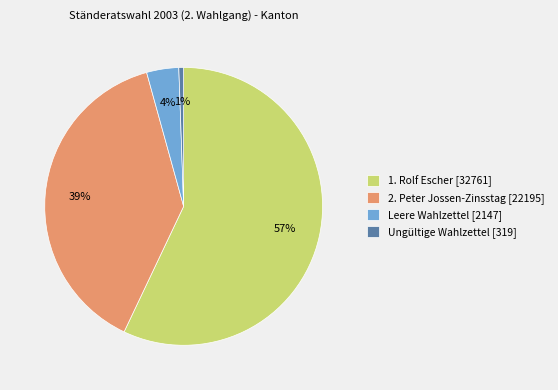

Rank the categories by value from highest to lowest.

1. Rolf Escher [32761], 2. Peter Jossen-Zinsstag [22195], Leere Wahlzettel [2147], Ungültige Wahlzettel [319]